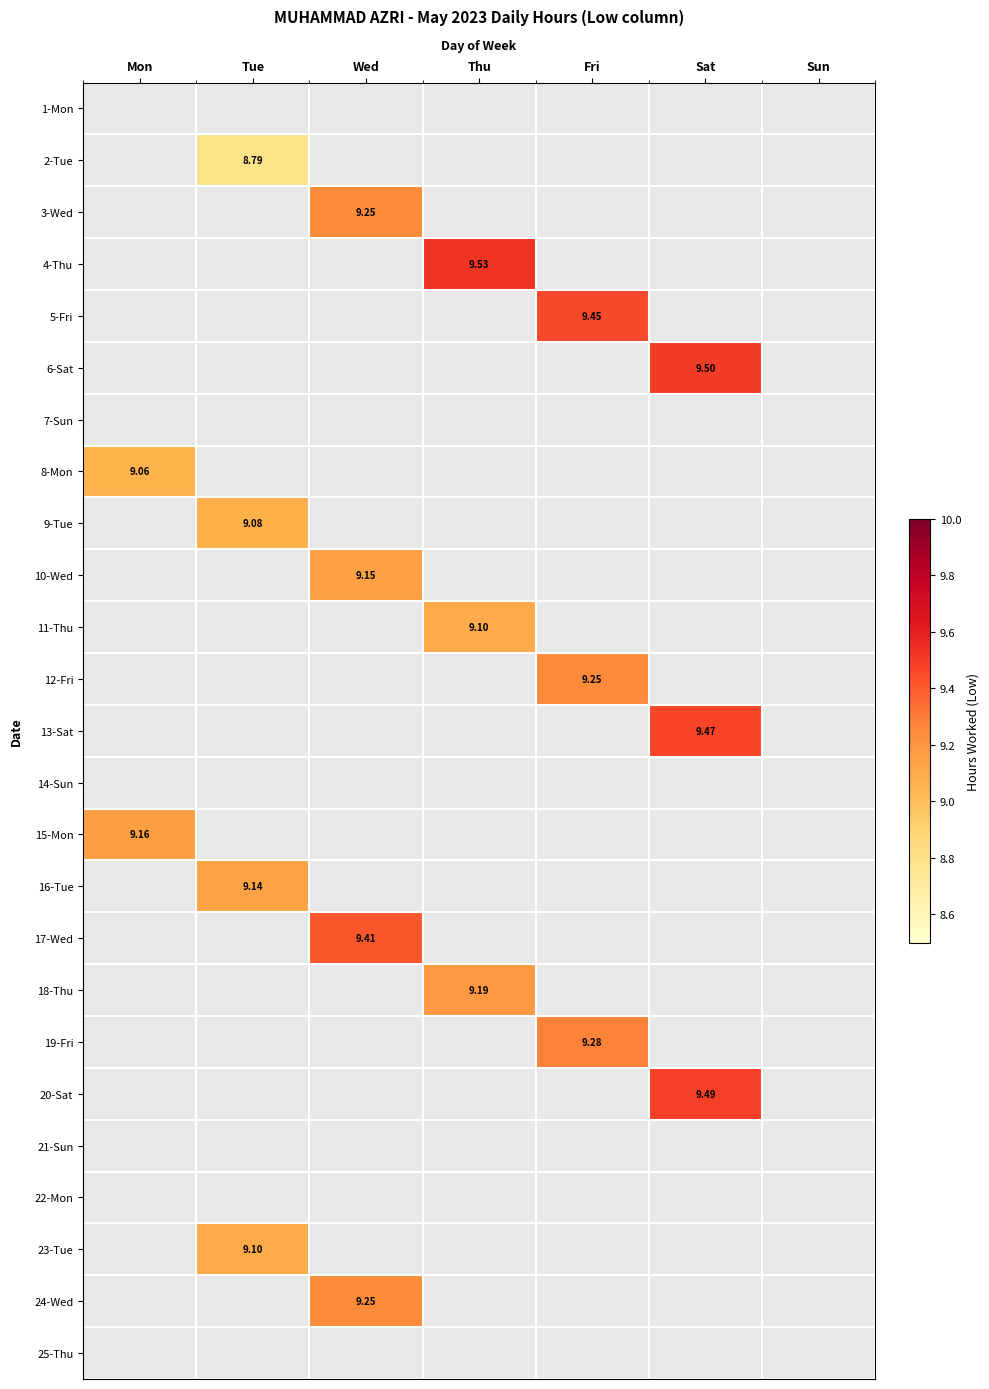

Which has a higher value, Thu or Mon?

Thu